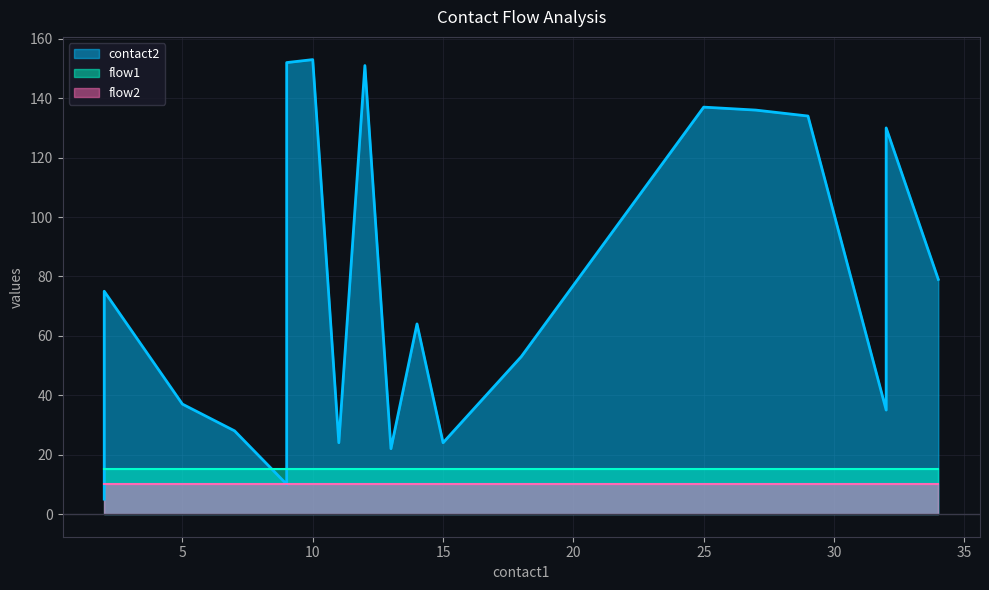

Which category has the lowest value in the contact2 series?

2